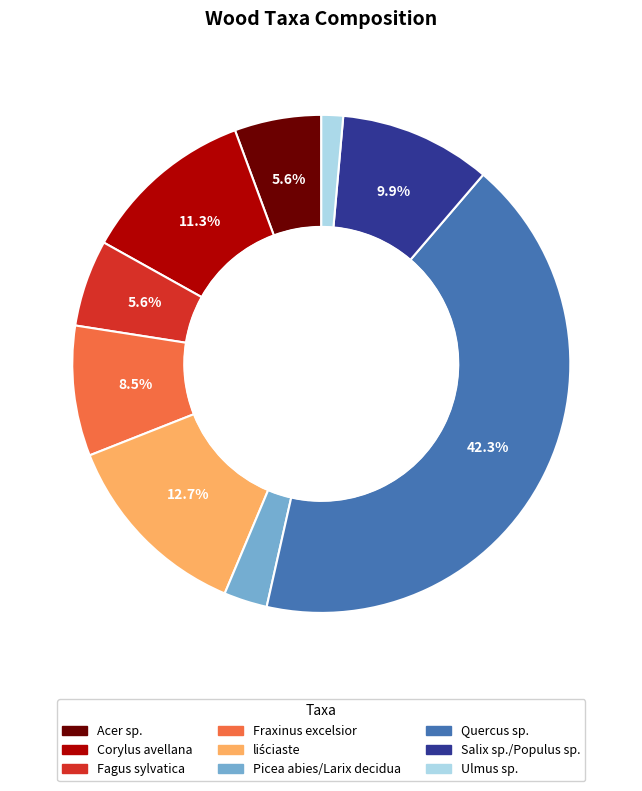

What is the ratio of the value at Fraxinus excelsior to the value at Picea abies/Larix decidua?

3.0